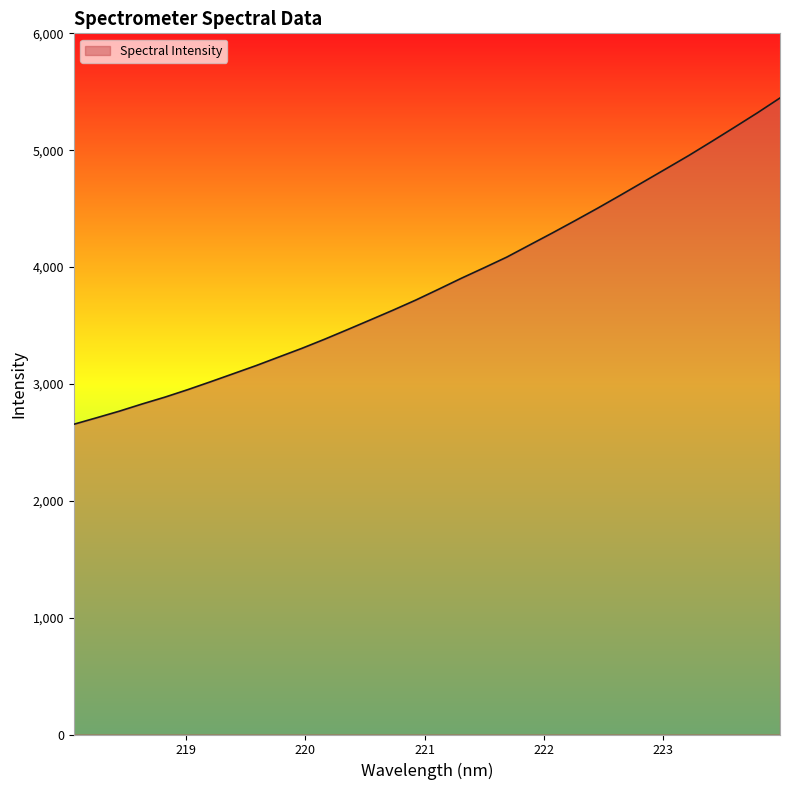

How many lines are shown in the chart?

1